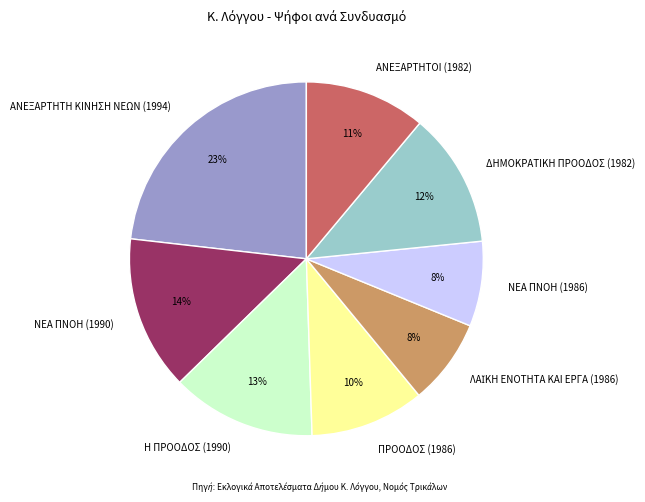

To the nearest percent, what is the combined percentage of ΝΕΑ ΠΝΟΗ (1990) and ΑΝΕΞΑΡΤΗΤΟΙ (1982)?

25%